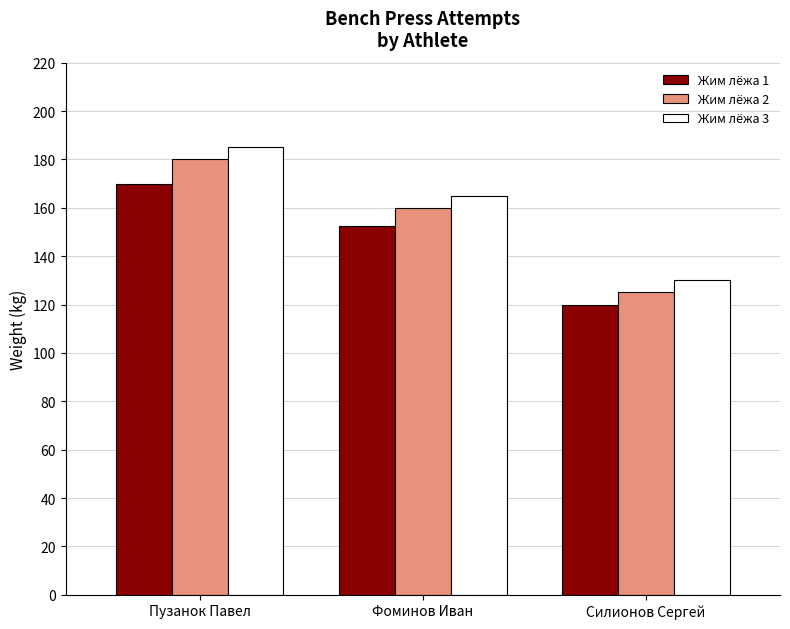

What is the lowest value of the Жим лёжа 1 series?

120.0